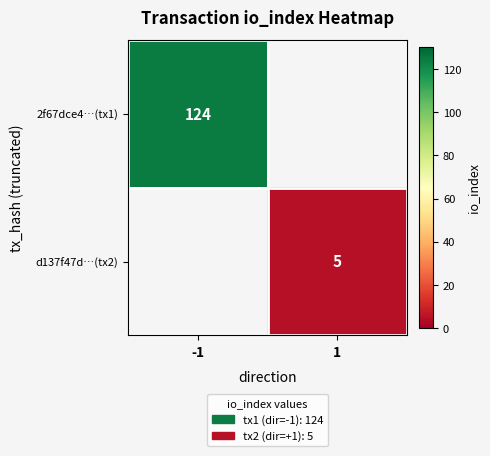

Is it true that d137f47d…(tx2) equals 2 at 1?

False